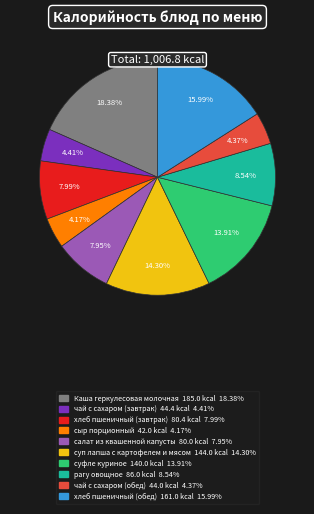

To the nearest percent, what percentage of the pie is хлеб пшеничный (обед)?

16%